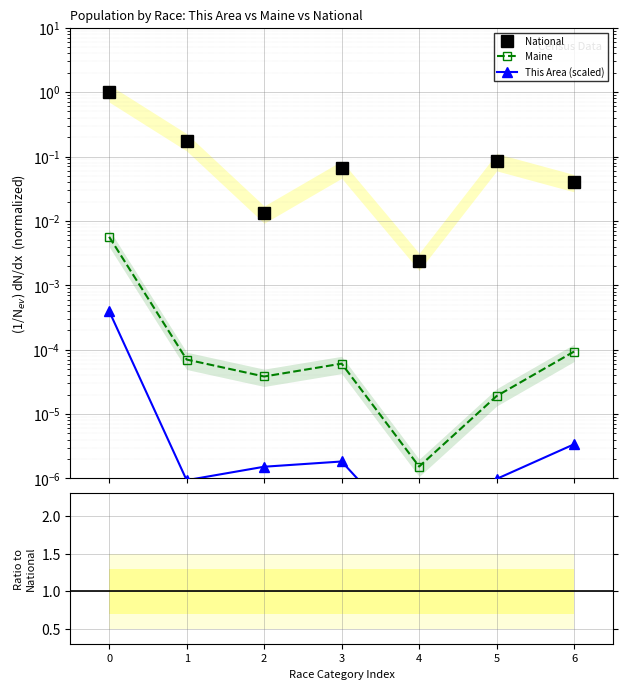

Which series has the largest range (max minus min)?

National